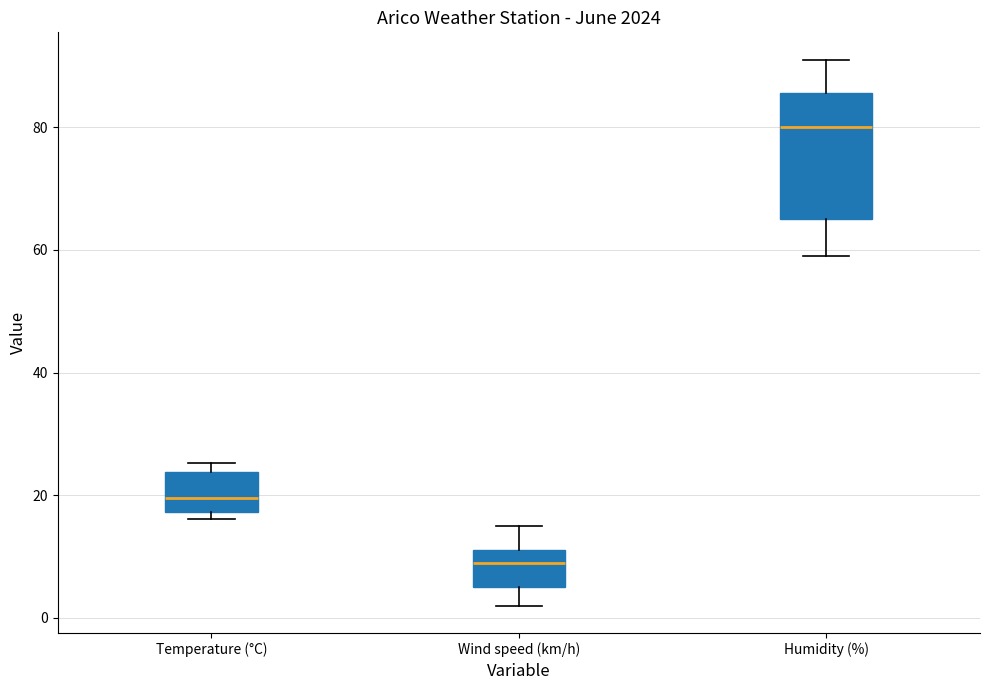

Reading left to right, read every box against the y-axis: the position of its median line, the range the box covers, and the ends of its whiskers. The values are not printed on the chart, so give them approximately, as read against the axis.

Temperature (°C): median 20, box 18 to 24, whiskers 16 to 26
Wind speed (km/h): median 10, box 6 to 12, whiskers 2 to 16
Humidity (%): median 80, box 66 to 86, whiskers 60 to 92